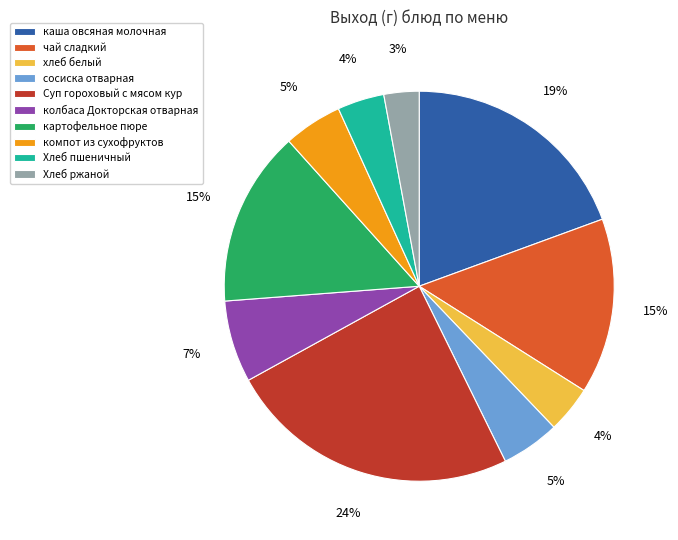

Is the sum of картофельное пюре and компот из сухофруктов greater than half?

No